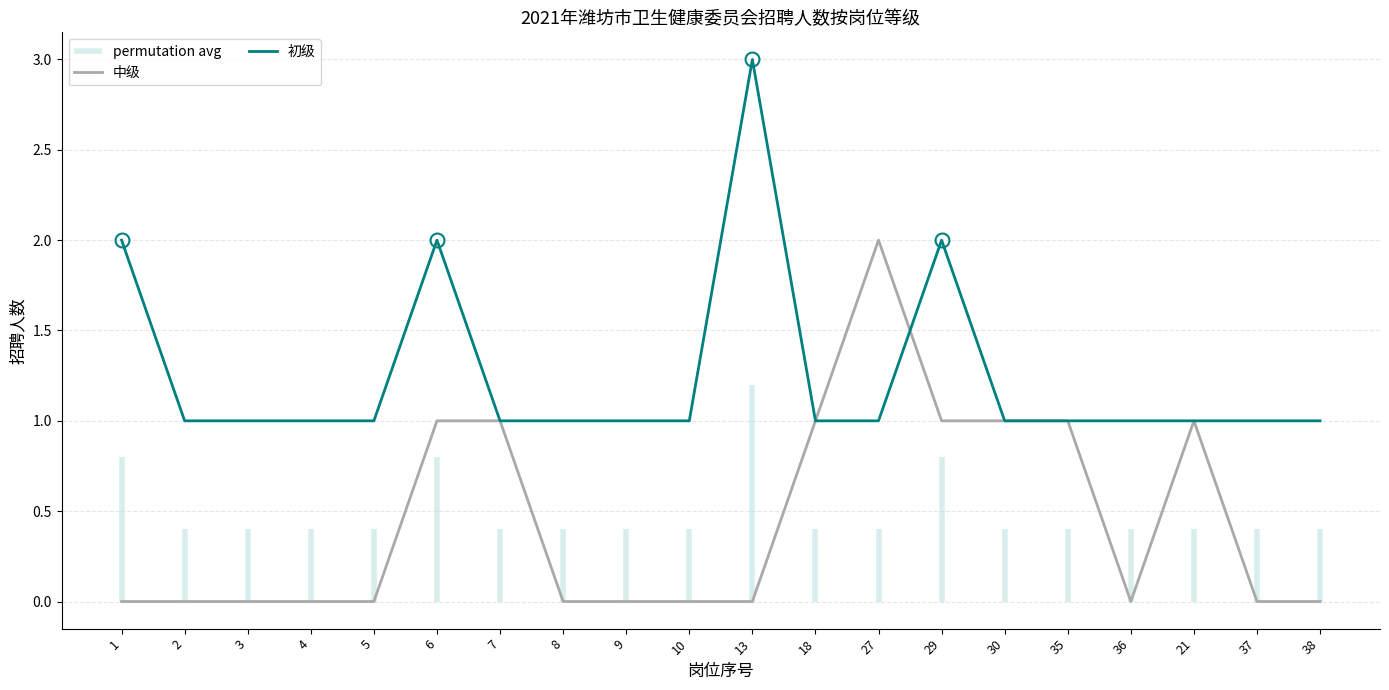

Does the chart have visible grid lines?

Yes